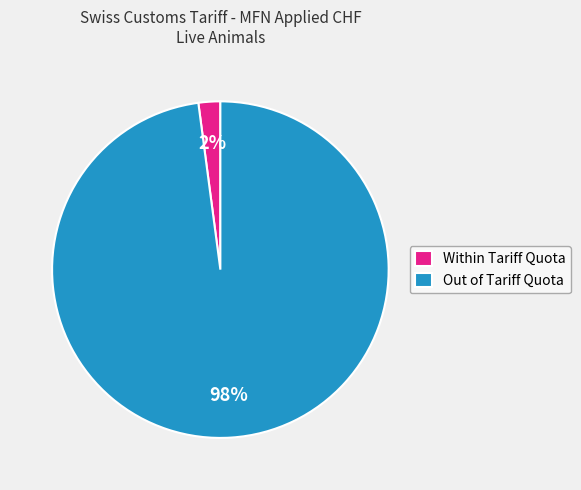

To the nearest percent, what is the difference between the largest and smallest slice percentages?

96%